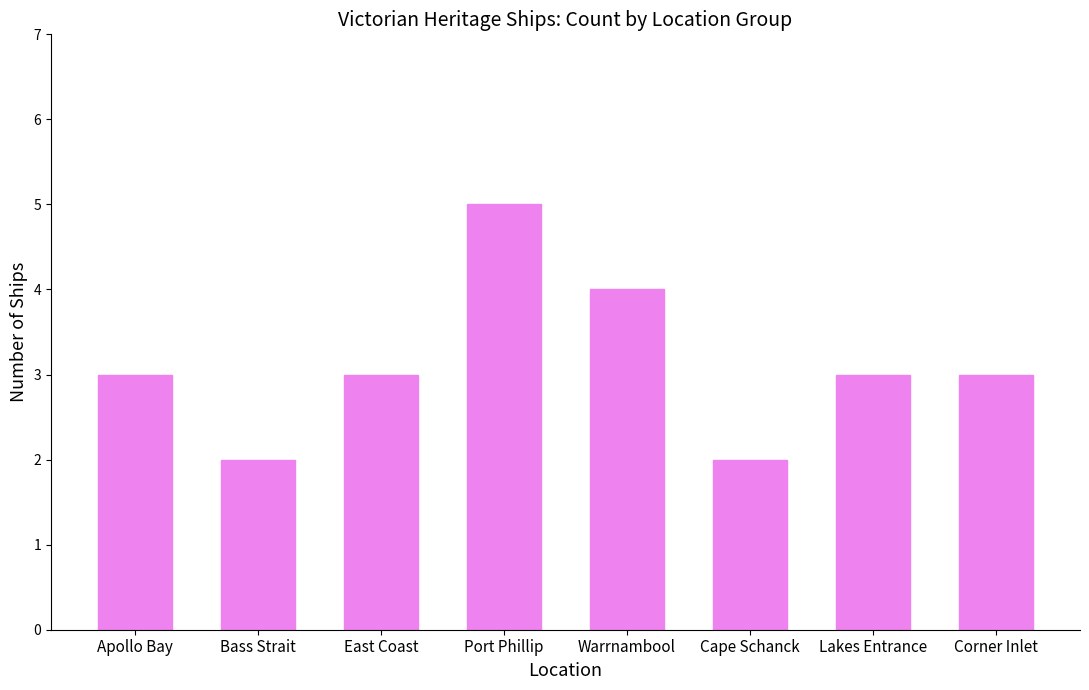

What is the label of the 7th bar from the left?

Lakes Entrance